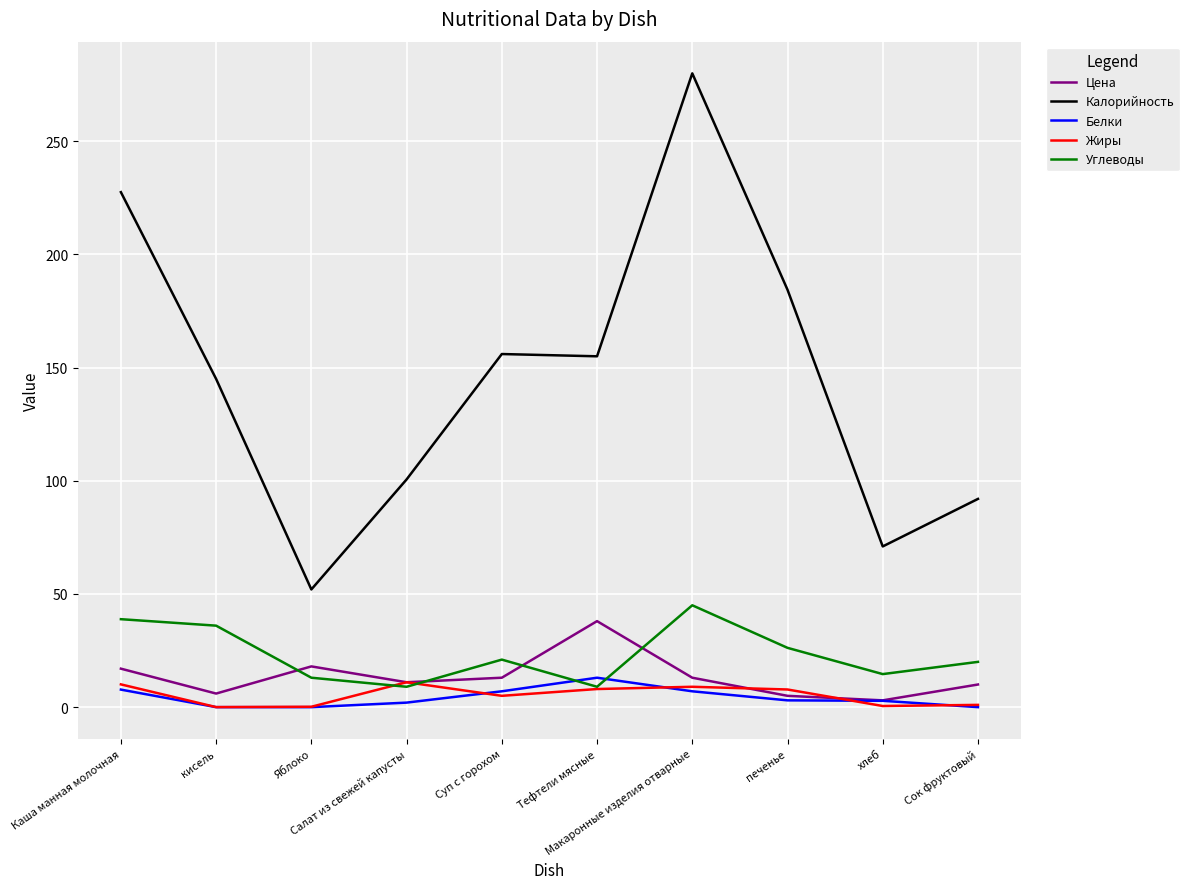

True or false: Жиры and Калорийность intersect in this chart.

False